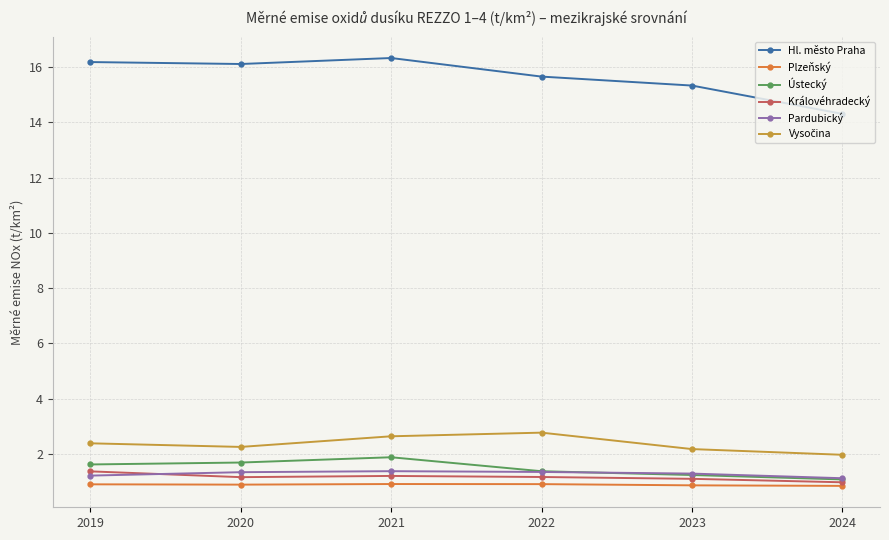

What is the sum of the Královéhradecký values at 2023 and 2020?

2.2